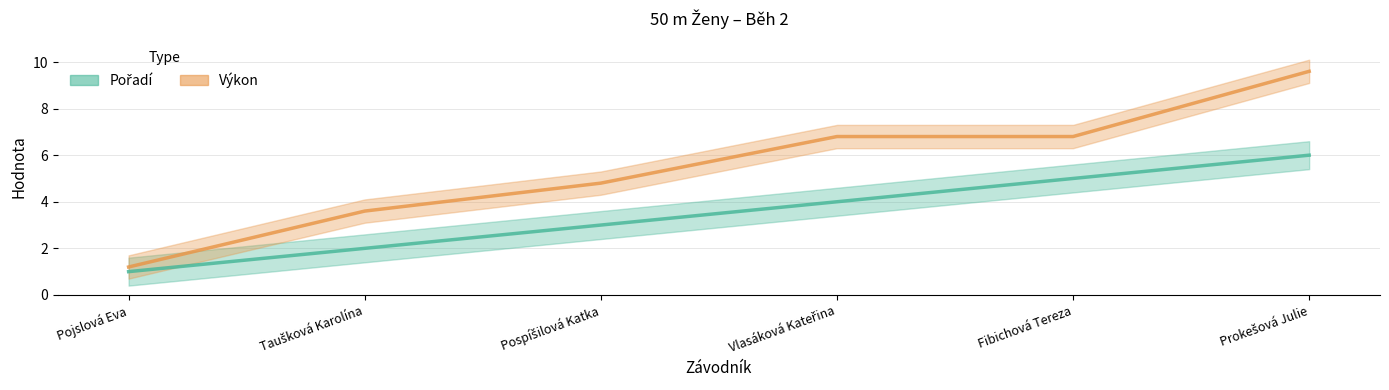

What are all the series names shown in the legend?

Pořadí, Výkon